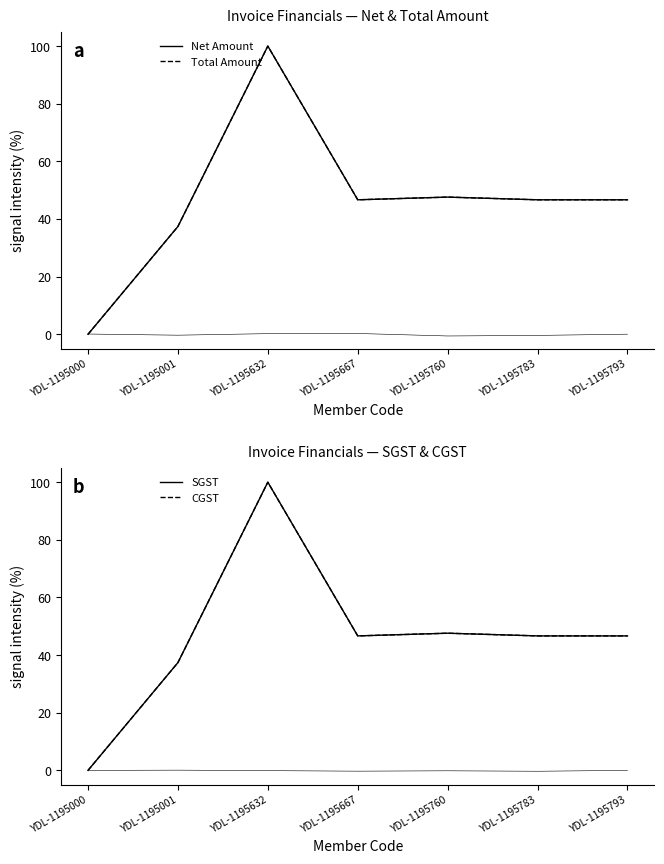

What is the value of the Net Amount point at the 2nd from the left?

37.4